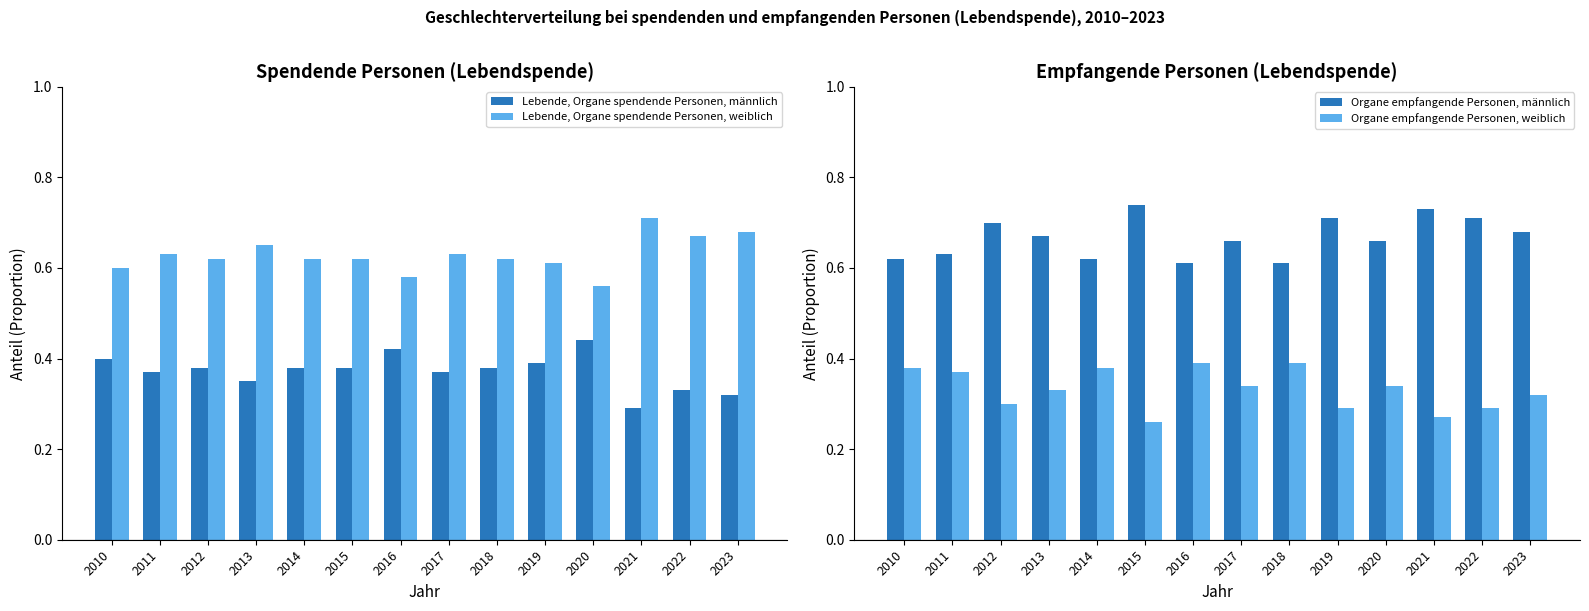

What is the difference between the Organe empfangende Personen, weiblich values at 2011 and 2019?

0.1